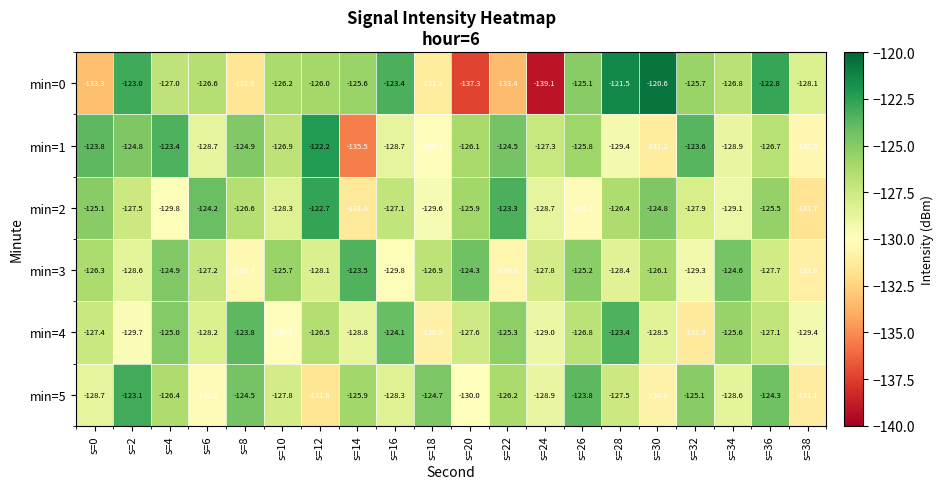

Which series has the widest spread of values?

min=0